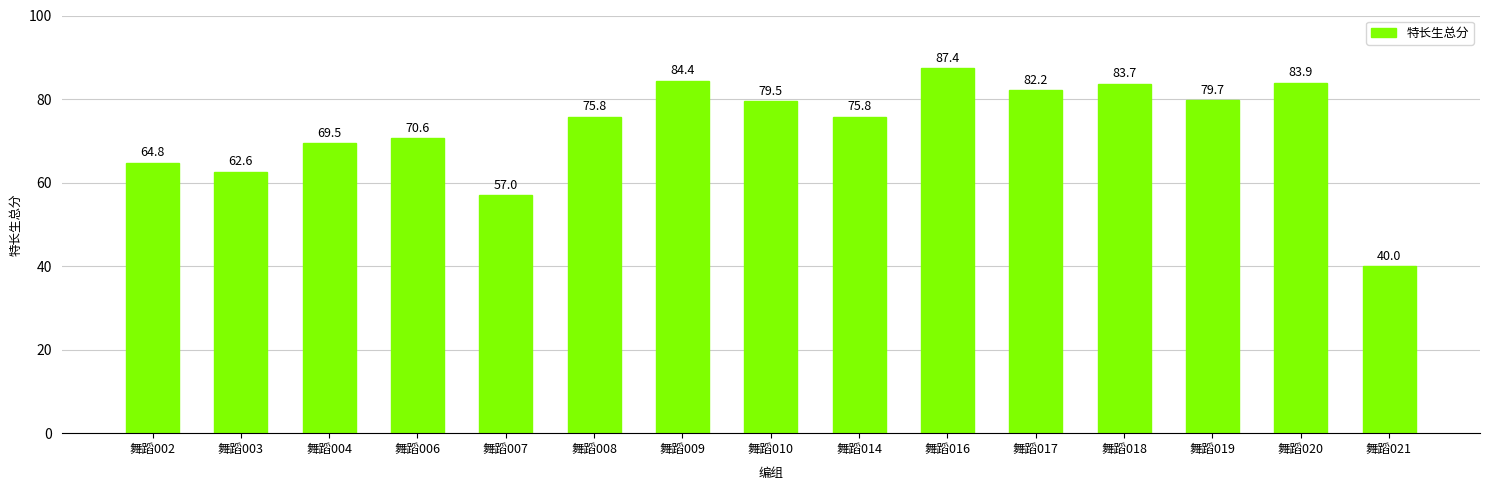

Where does the data first go above 75?

舞蹈008